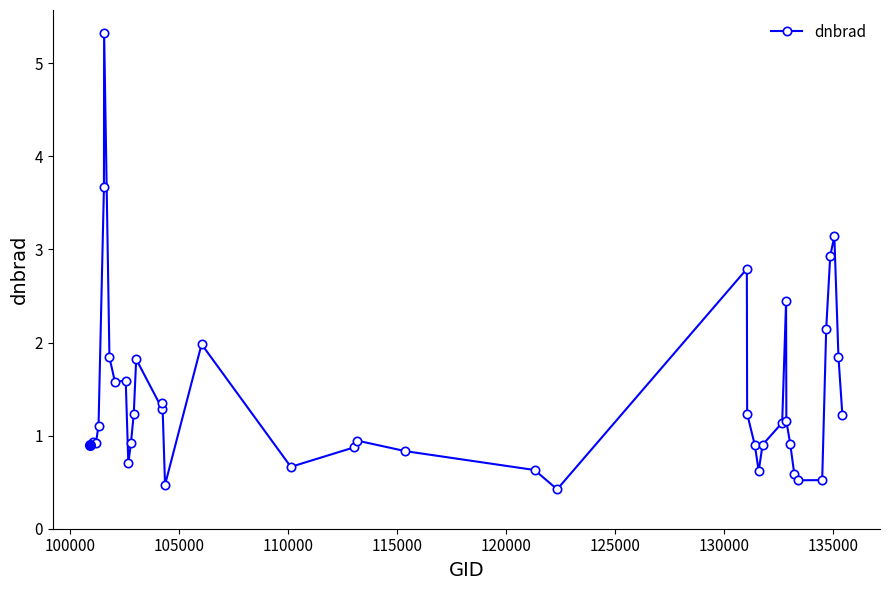

What is the average value?

1.4